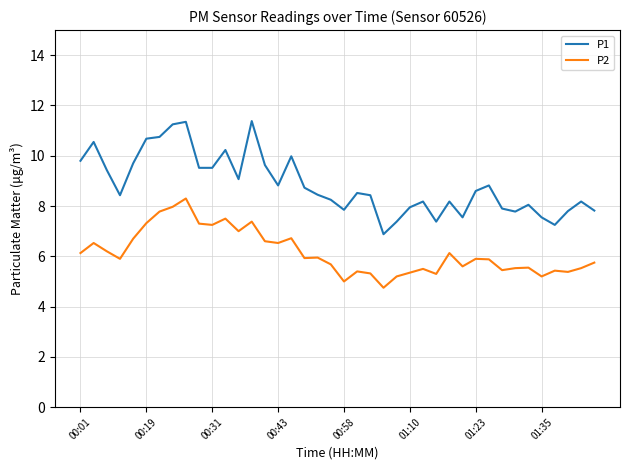

What are all the series names shown in the legend?

P1, P2